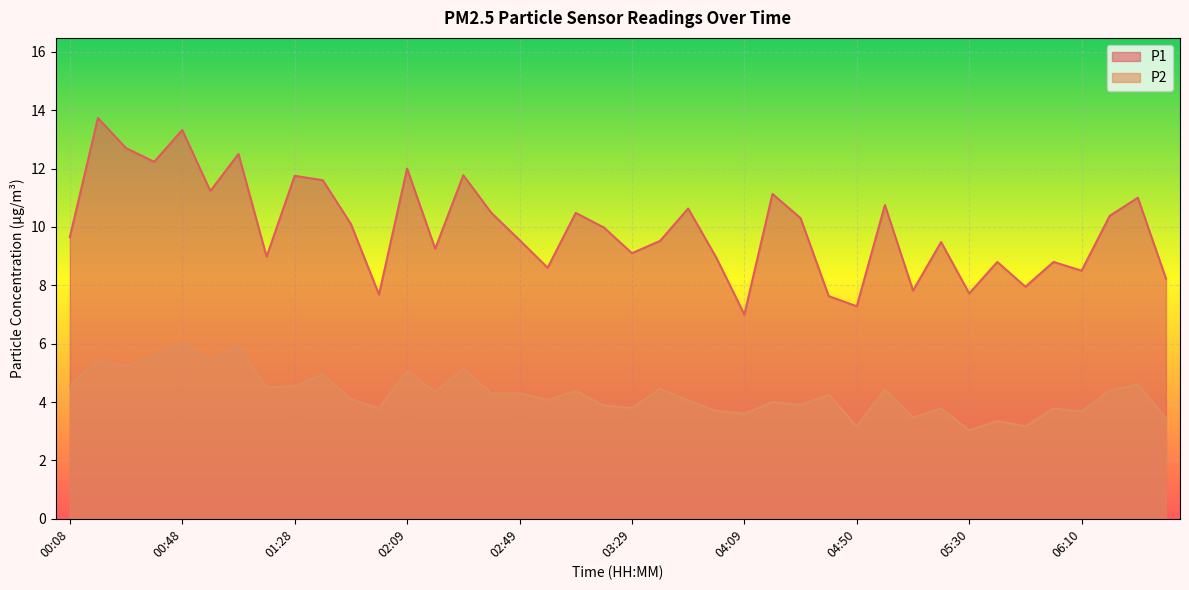

The P1 series shows 17.0 at 02:49. True or false?

False